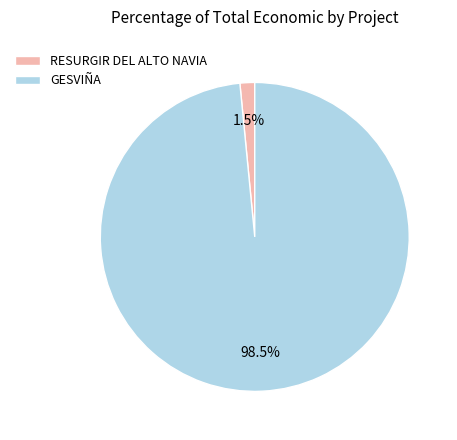

Rank the categories by value from lowest to highest.

RESURGIR DEL ALTO NAVIA, GESVIÑA